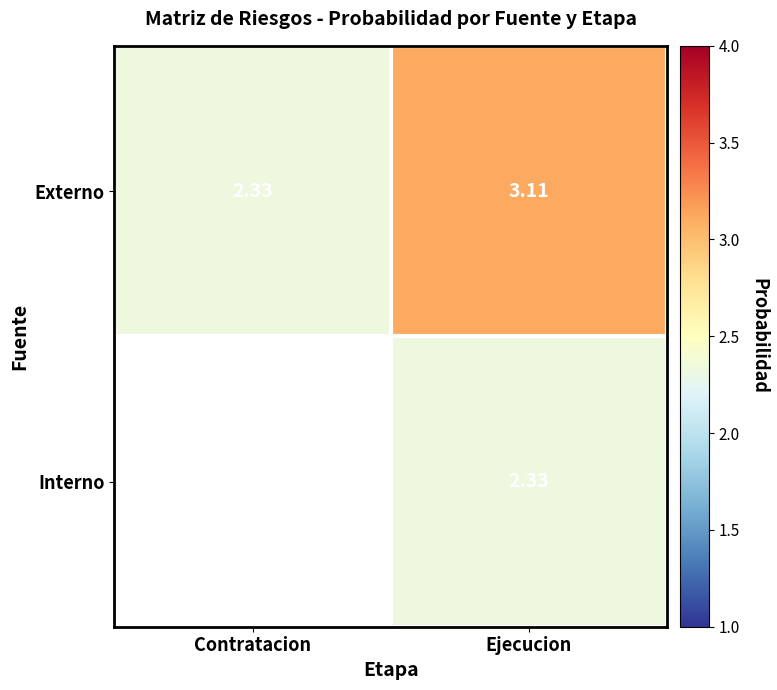

Is the value of Interno at Ejecucion greater than the value of Externo at Ejecucion?

No